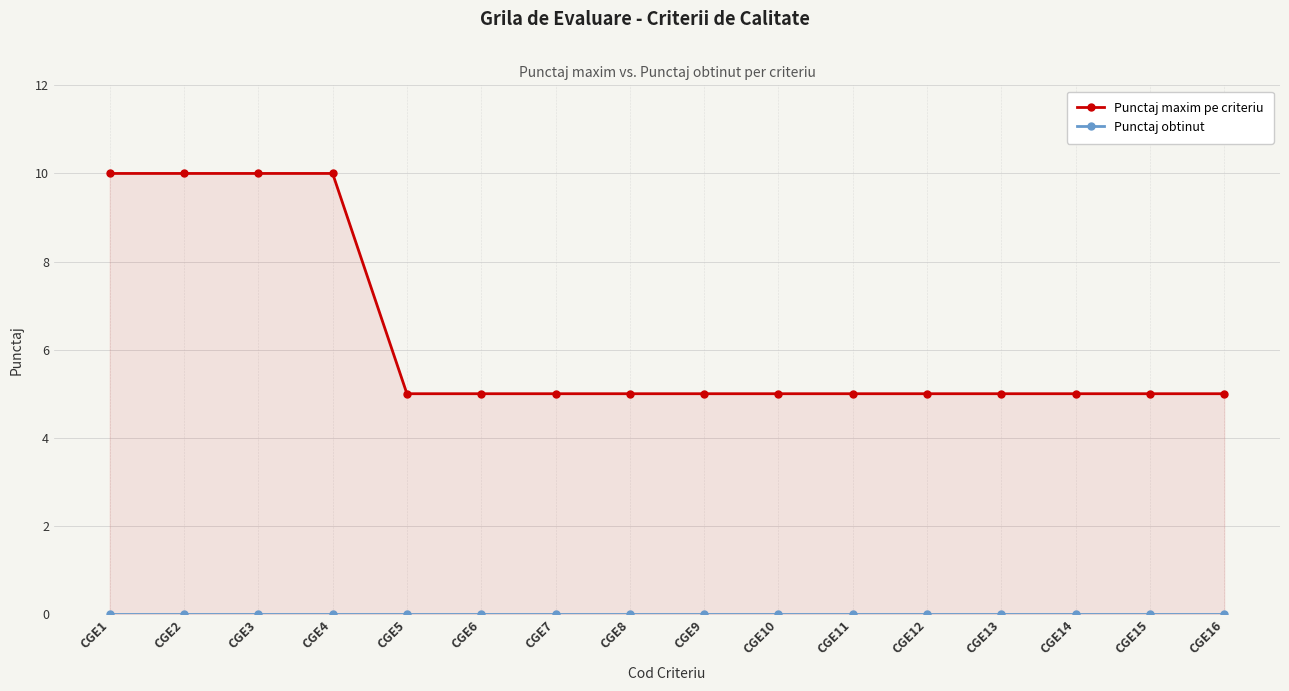

True or false: Punctaj maxim pe criteriu and Punctaj obtinut intersect in this chart.

False